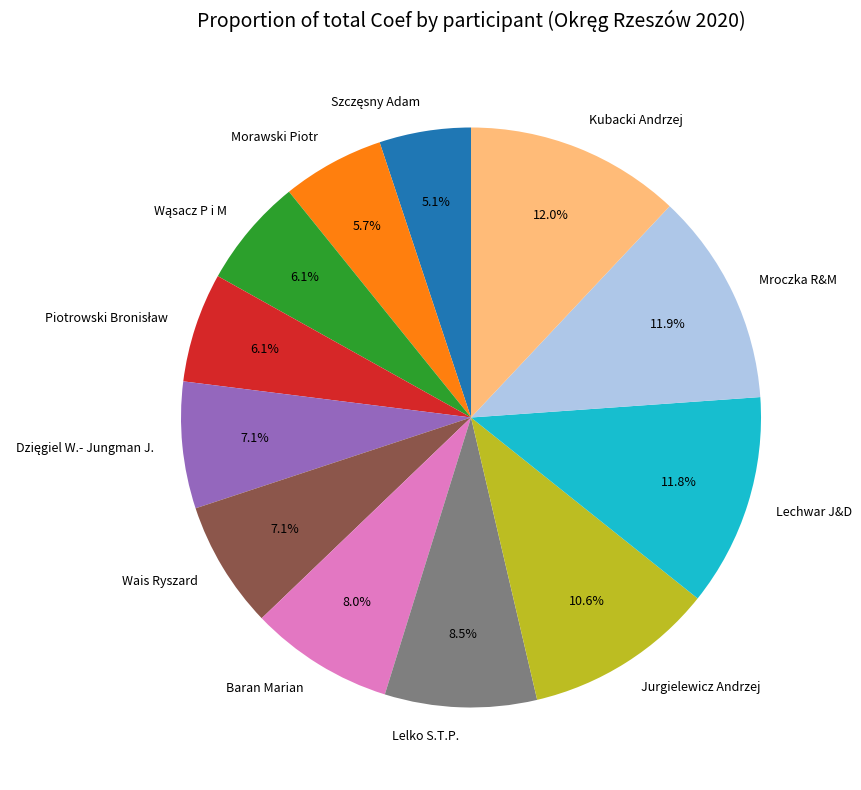

What is the ratio of the value at Morawski Piotr to the value at Lechwar J&D?

0.5